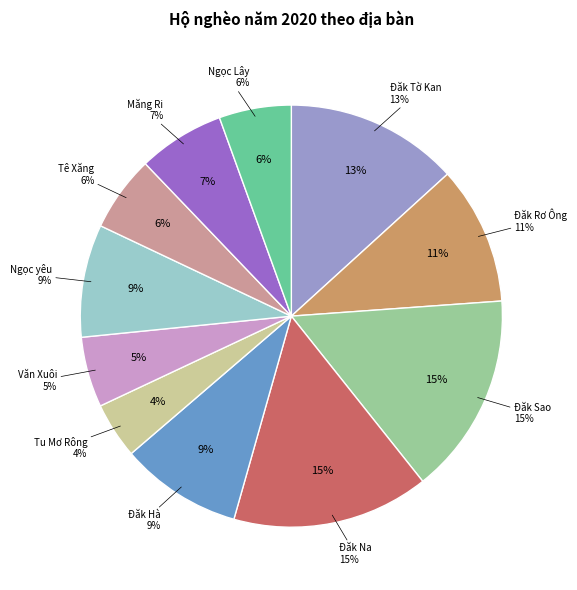

Rank the categories by value from lowest to highest.

Tu Mơ Rông, Văn Xuôi, Ngọc Lây, Tê Xăng, Măng Ri, Ngọc yêu, Đăk Hà, Đăk Rơ Ông, Đăk Tờ Kan, Đăk Na, Đăk Sao